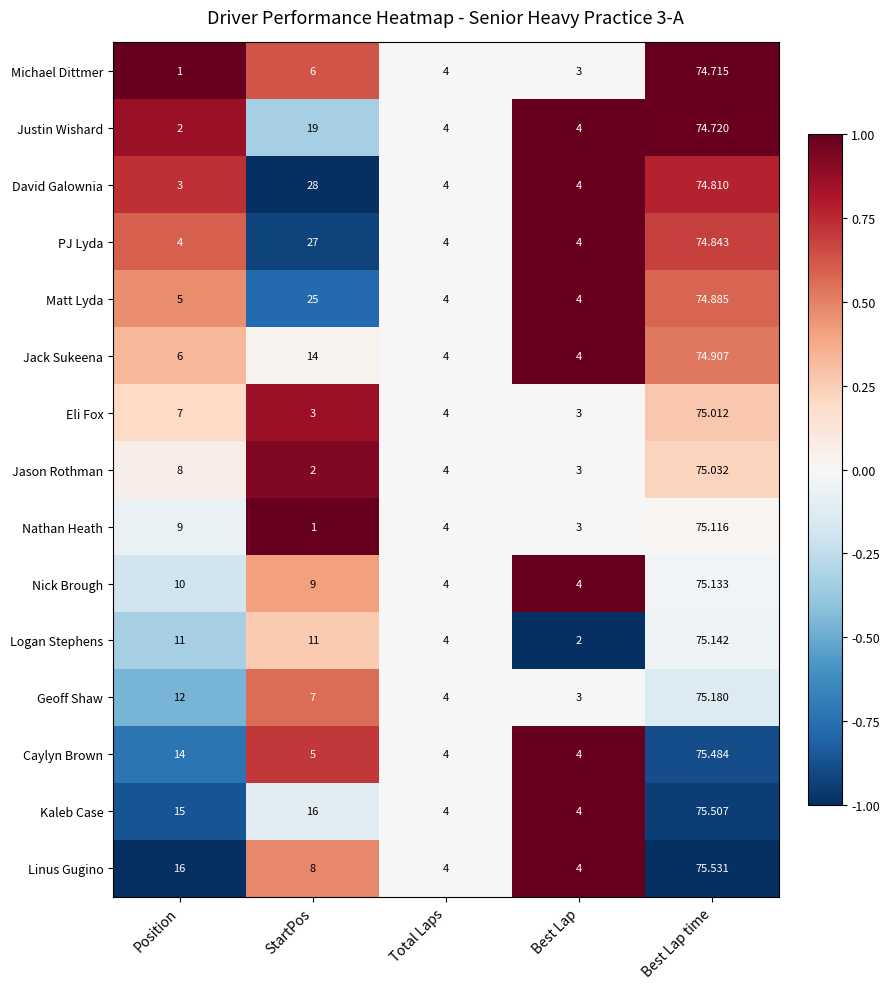

Which series has the largest total across all categories?

Kaleb Case